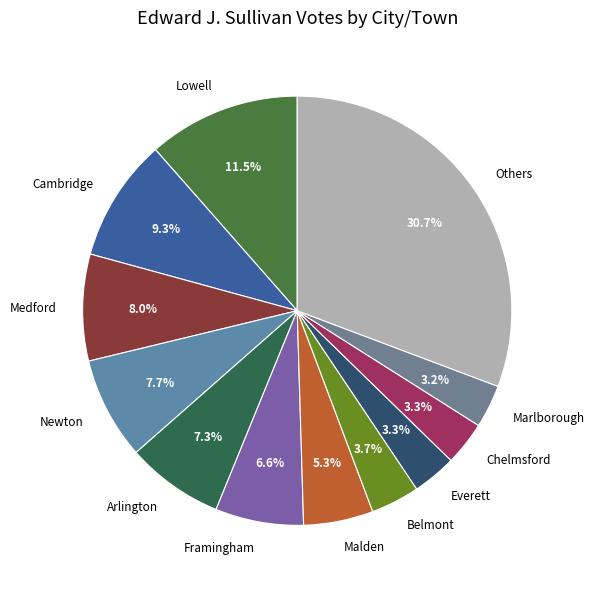

Does Marlborough represent more than half of the total?

No